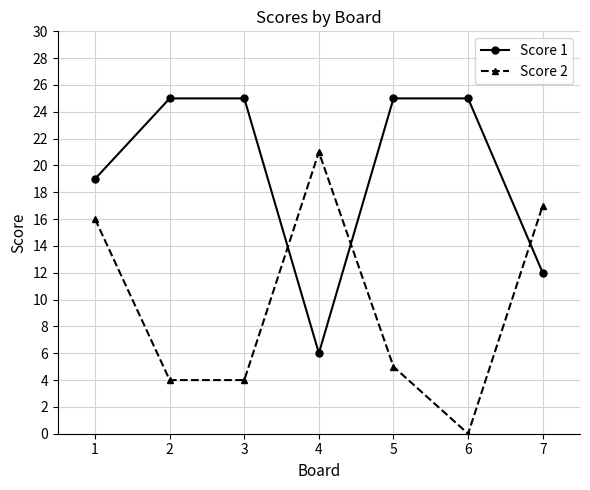

Is the value of Score 2 at 5 greater than the value of Score 1 at 1?

No